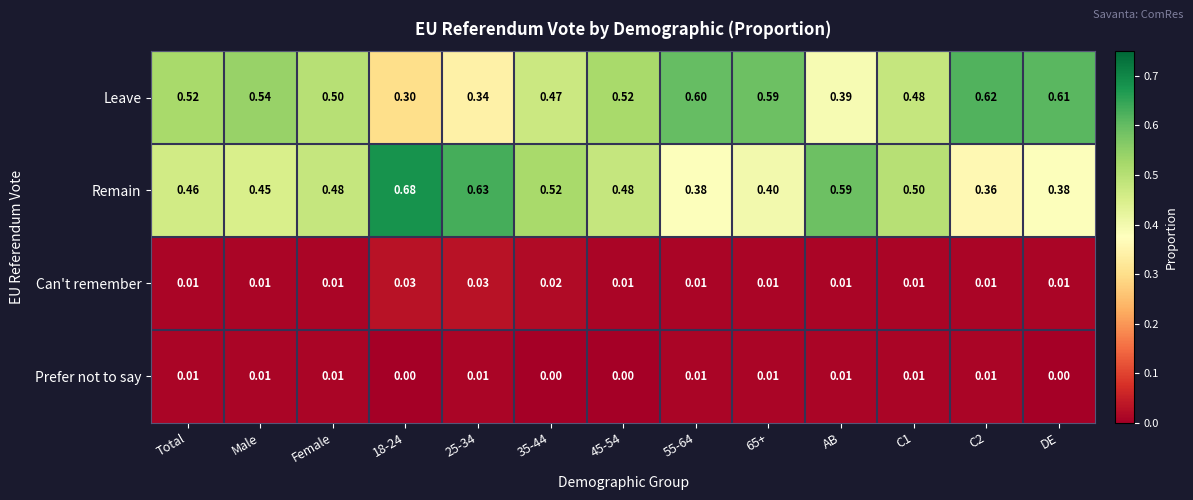

Which series changed the most between 25-34 and 65+?

Leave